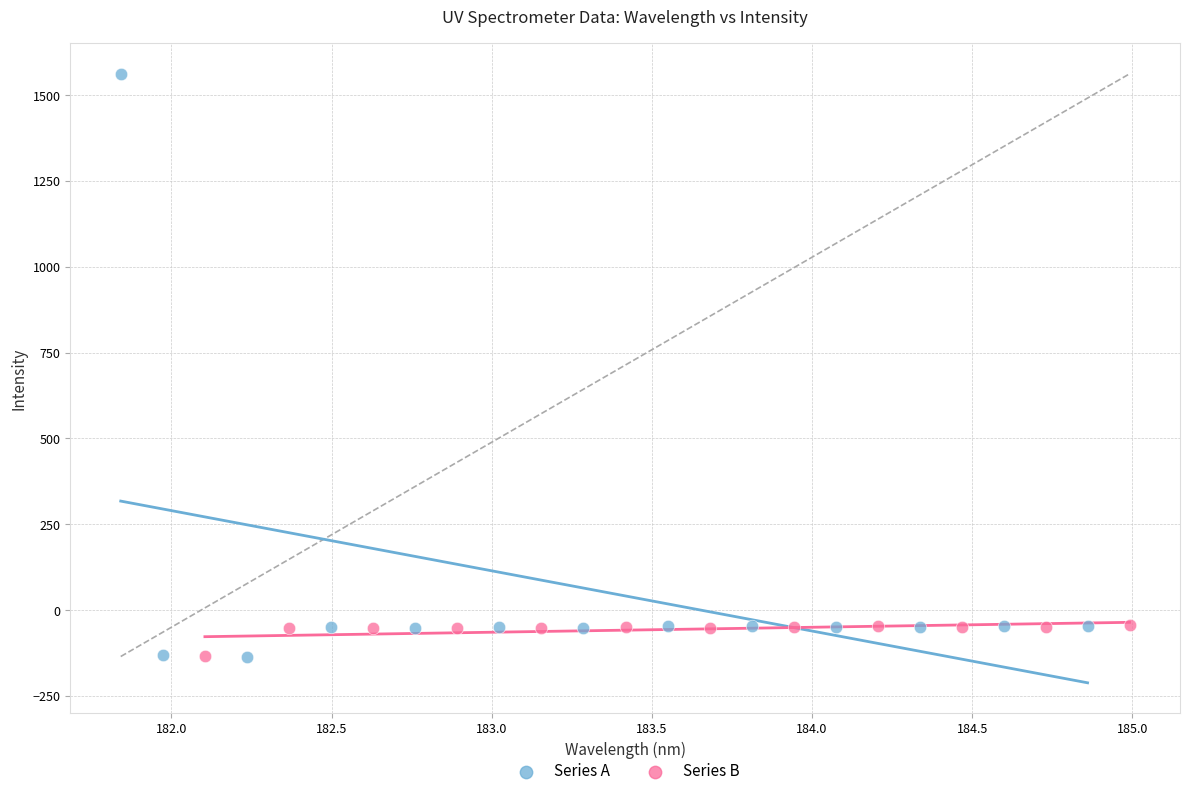

Which series has the widest spread of Y values?

Series A